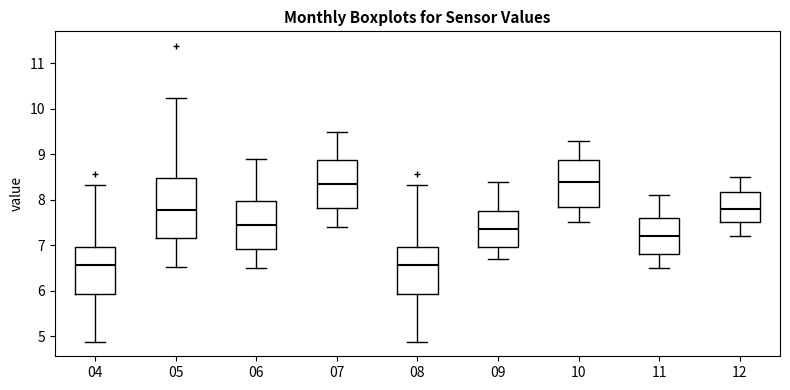

Which box is the tallest, from its lower edge to its upper edge?

05